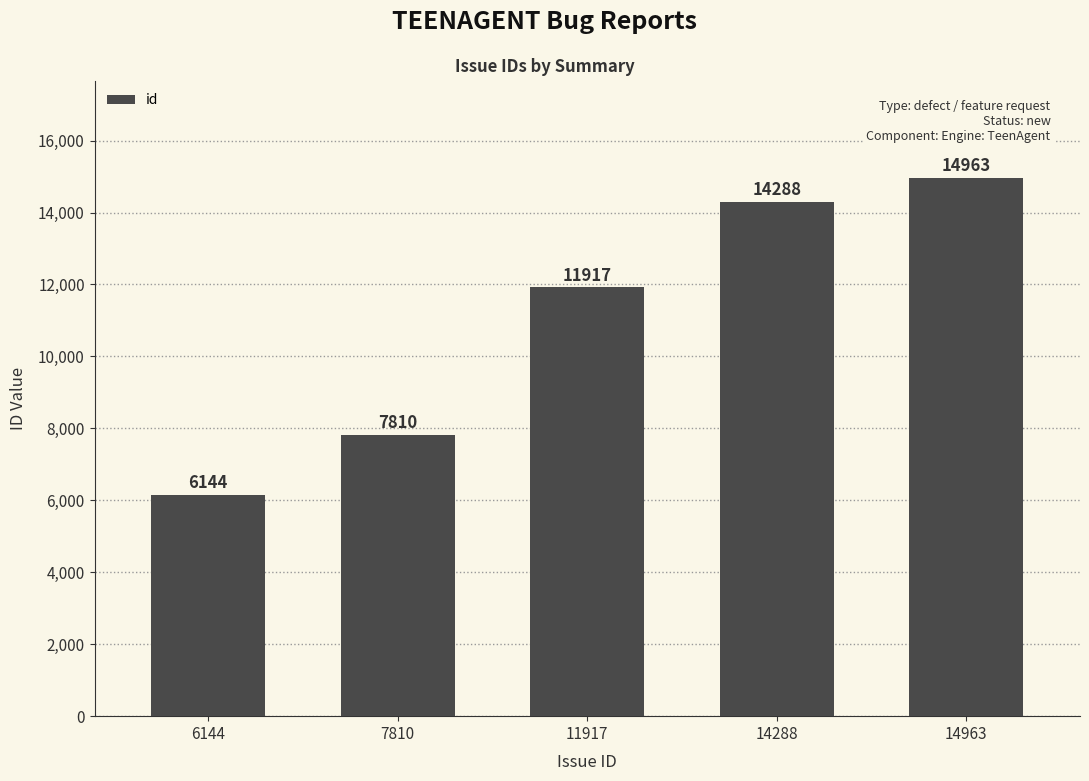

What is the value of the 1st bar from the left?

6144